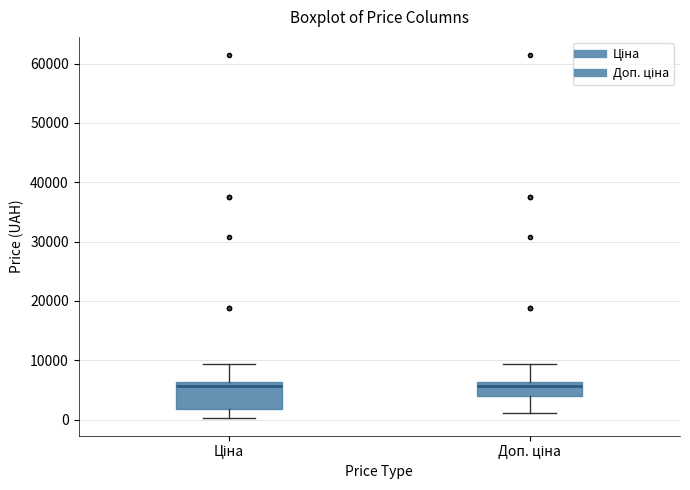

Reading left to right, read every box against the y-axis: the position of its median line, the range the box covers, and the ends of its whiskers. The values are not printed on the chart, so give them approximately, as read against the axis.

Ціна: median 6000 (just below the box's upper edge), box 2000 to 6000, whiskers 0 to 9000
Доп. ціна: median 6000 (just below the box's upper edge), box 4000 to 6000, whiskers 1000 to 9000